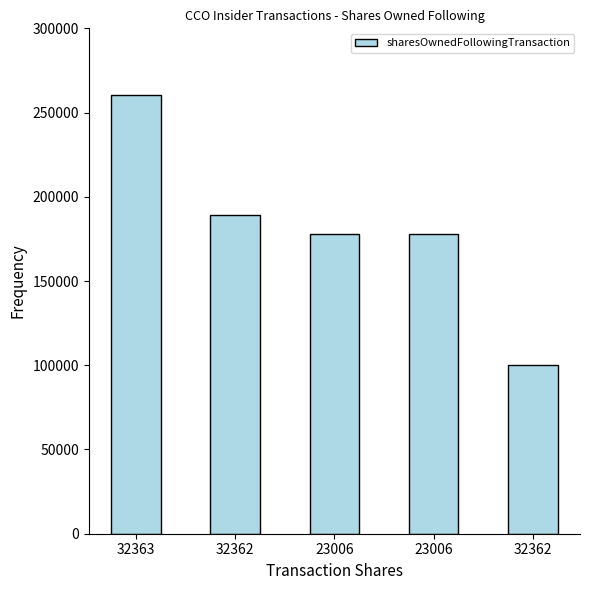

What is the difference between the values at 23006 and 32362?

77620